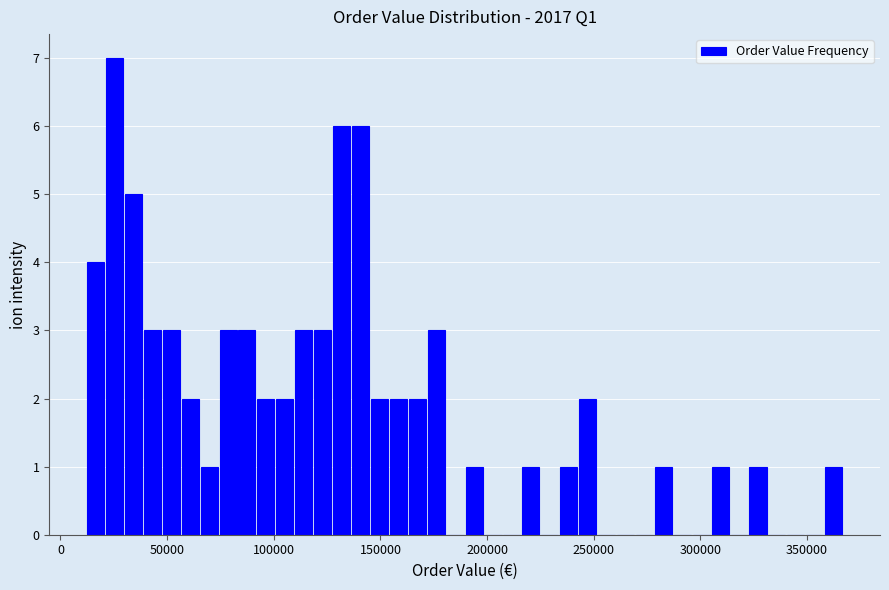

Around what value on the x-axis is the tallest bar? Give the approximate position of its centre, as read against the axis.

25000